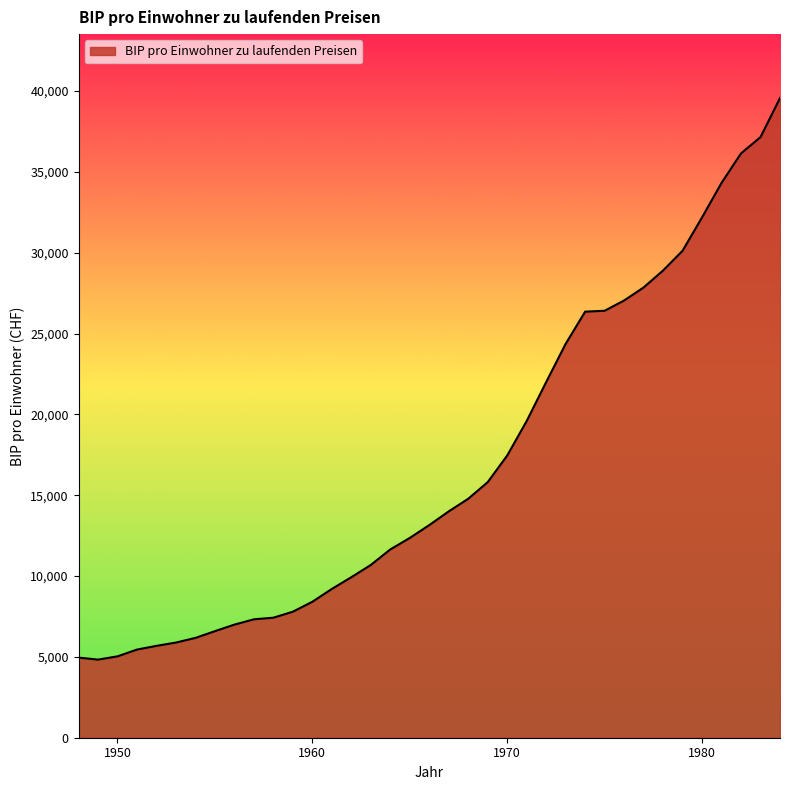

What is the difference between the maximum and minimum values?

34737.1